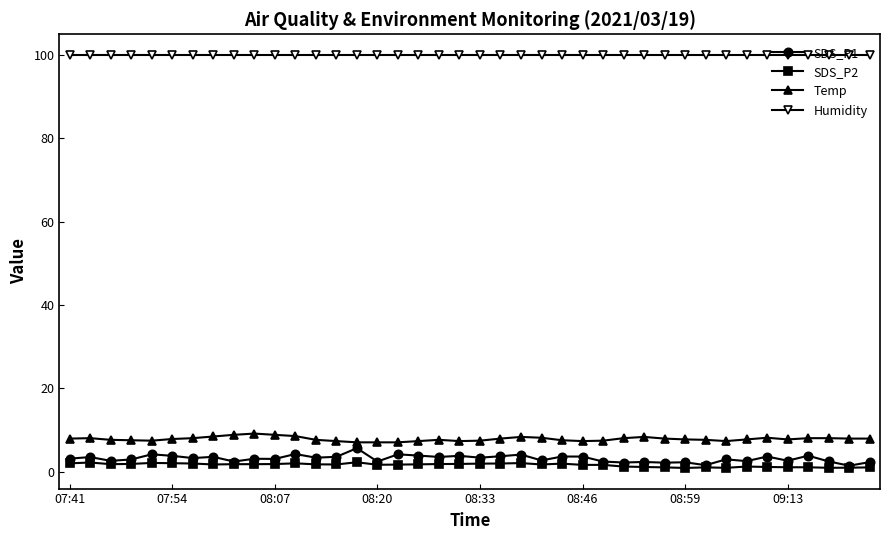

Which series has the largest range (max minus min)?

SDS_P1